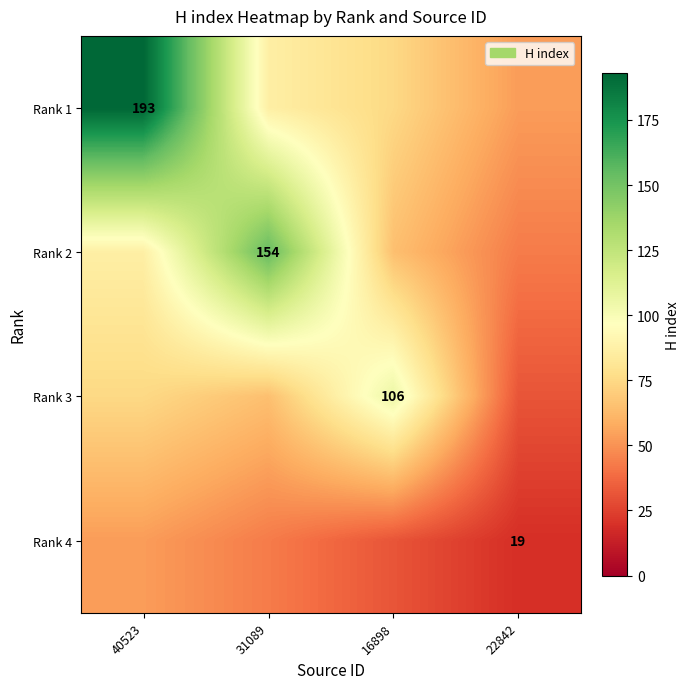

Is it true that Rank 4 equals 23.4 at 40523?

False